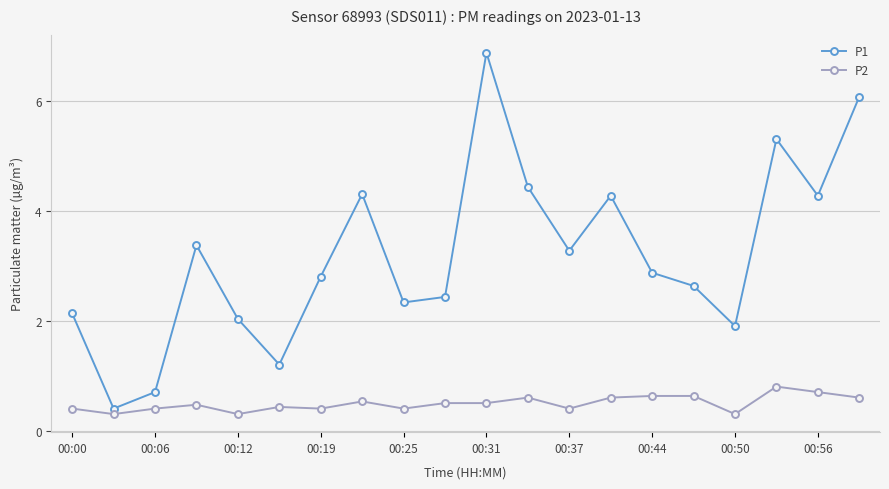

How many categories are shown in the chart?

20